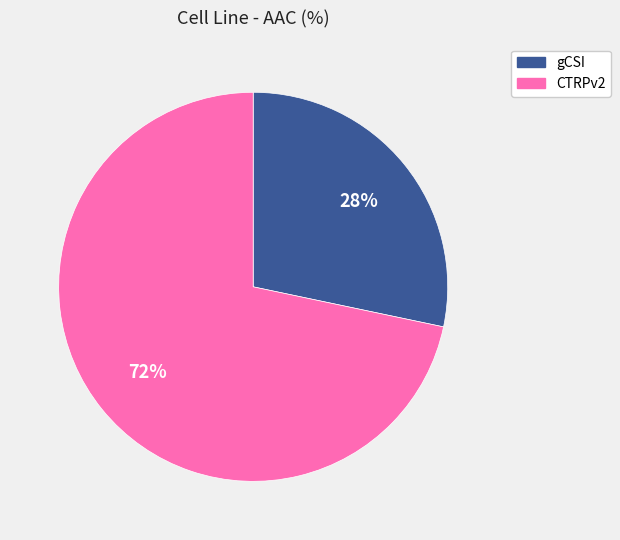

To the nearest percent, what is the average slice percentage?

50%